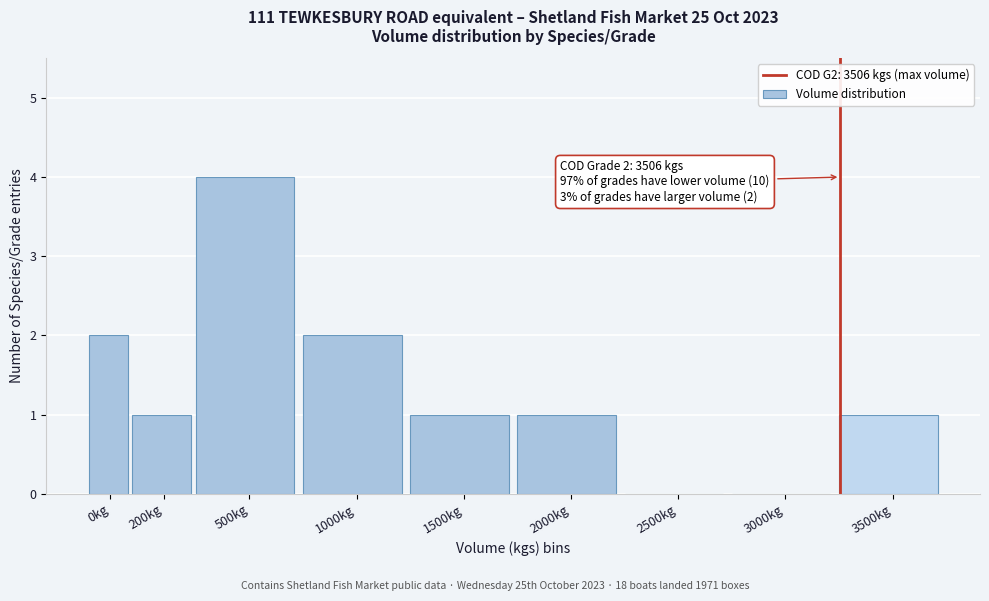

Reading left to right, list all the values displayed in this chart.

0kg=2	200kg=1	500kg=4	1000kg=2	1500kg=1	2000kg=1	2500kg=0	3000kg=0	3500kg=1